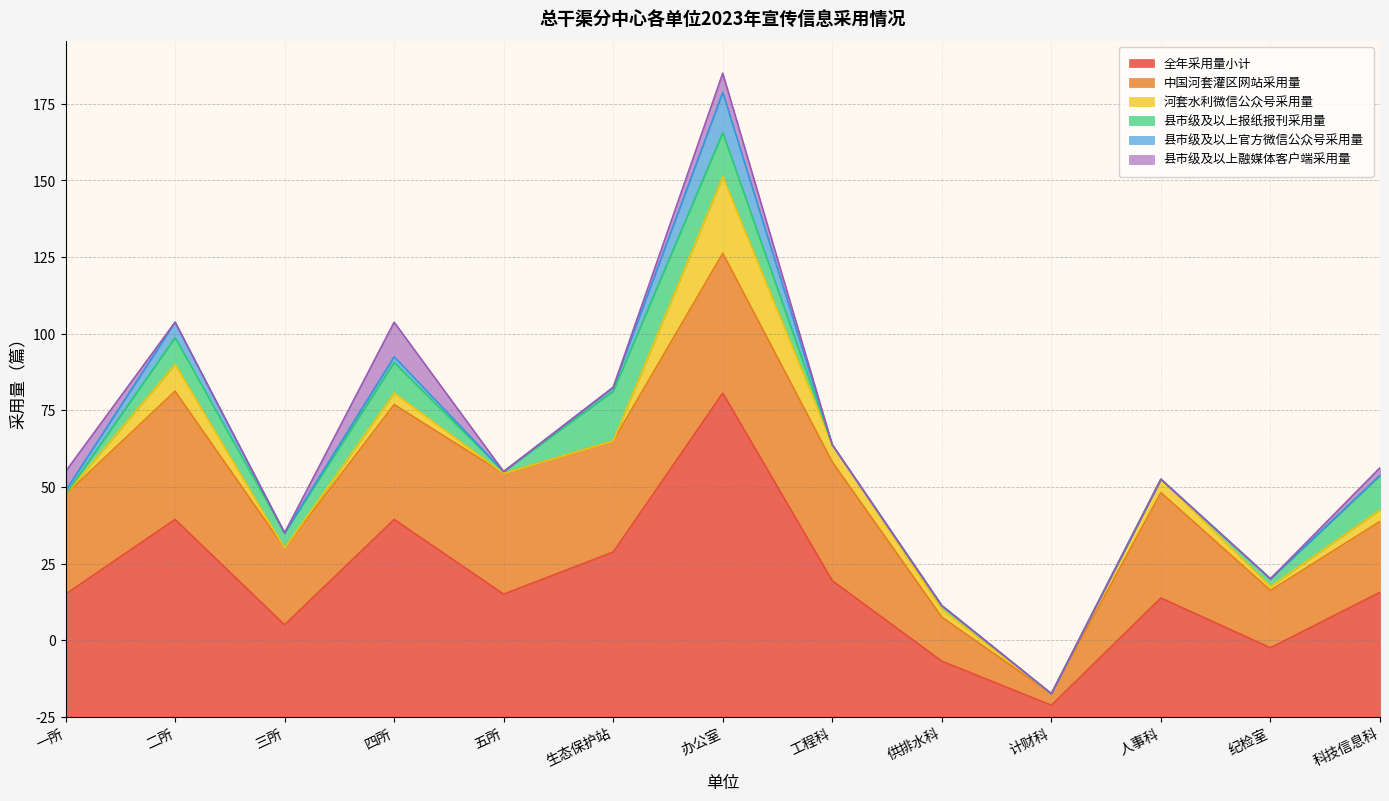

Where does the 全年采用量小计 series first go above 32?

二所